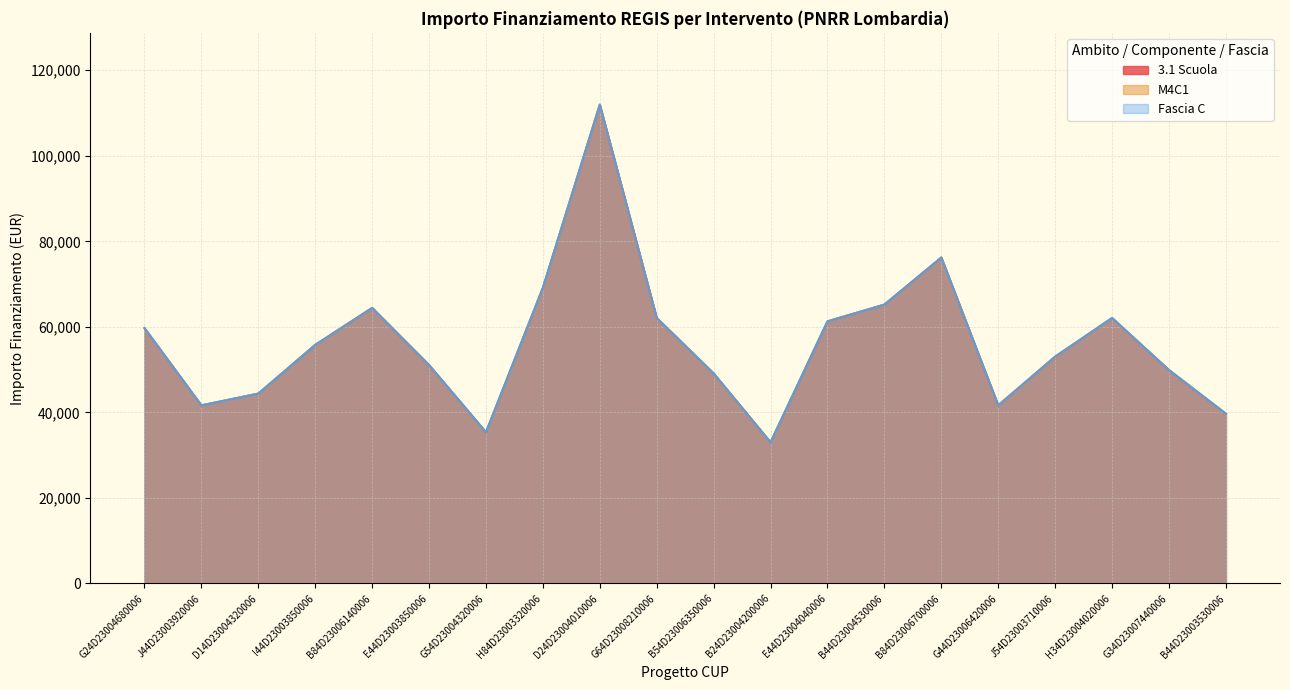

Which category has the lowest value in the M4C1 series?

B24D23004200006